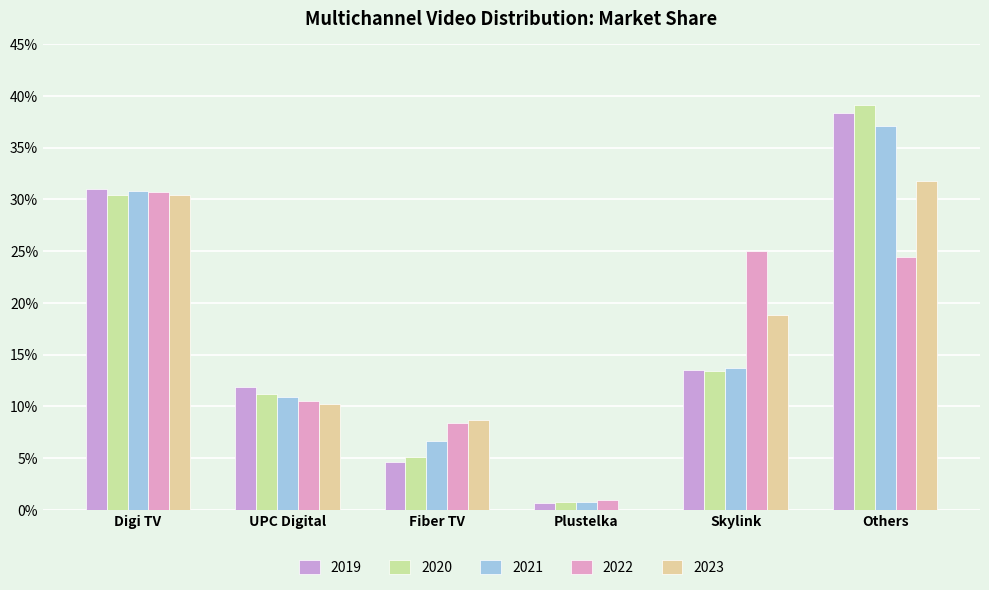

Reading left to right, extract all data points from this chart.

2019: 0.3	0.1	0.0	0.0	0.1	0.4
2020: 0.3	0.1	0.1	0.0	0.1	0.4
2021: 0.3	0.1	0.1	0.0	0.1	0.4
2022: 0.3	0.1	0.1	0.0	0.2	0.2
2023: 0.3	0.1	0.1	0.0	0.2	0.3